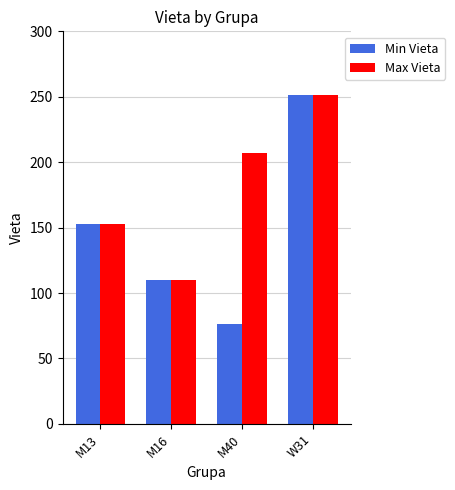

How many groups of bars are there?

4